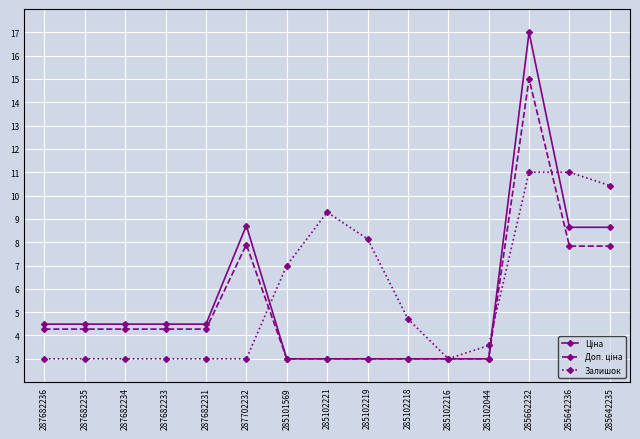

The Залишок series shows 9.3 at 285102221. True or false?

True